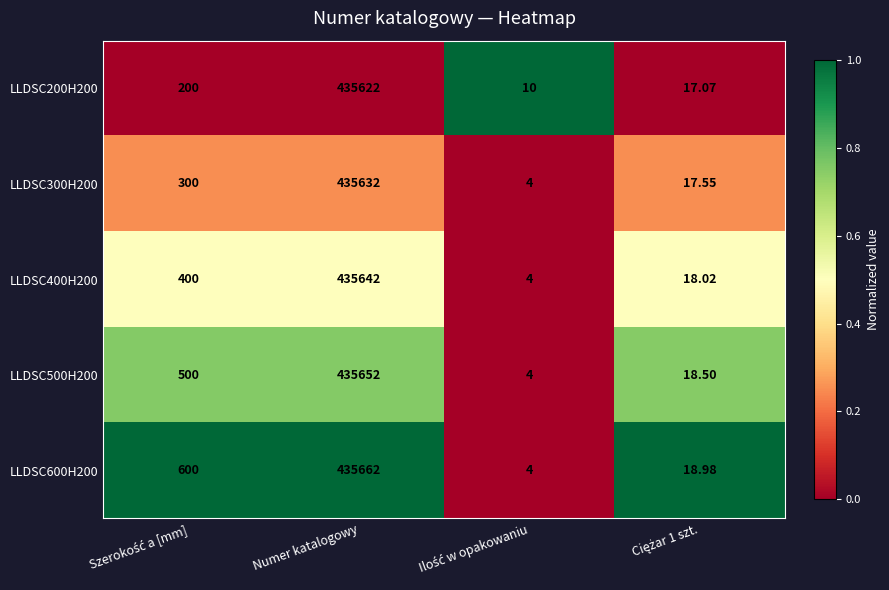

Rank the series by their maximum value, from lowest to highest.

LLDSC200H200, LLDSC300H200, LLDSC400H200, LLDSC500H200, LLDSC600H200